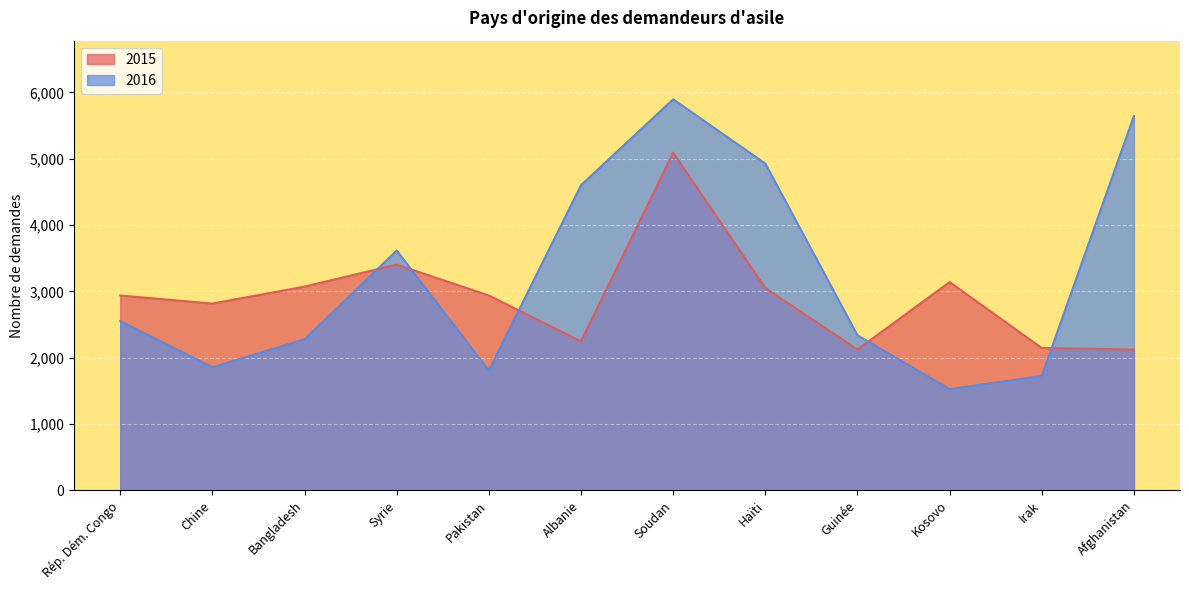

Which series has the largest total across all categories?

2016